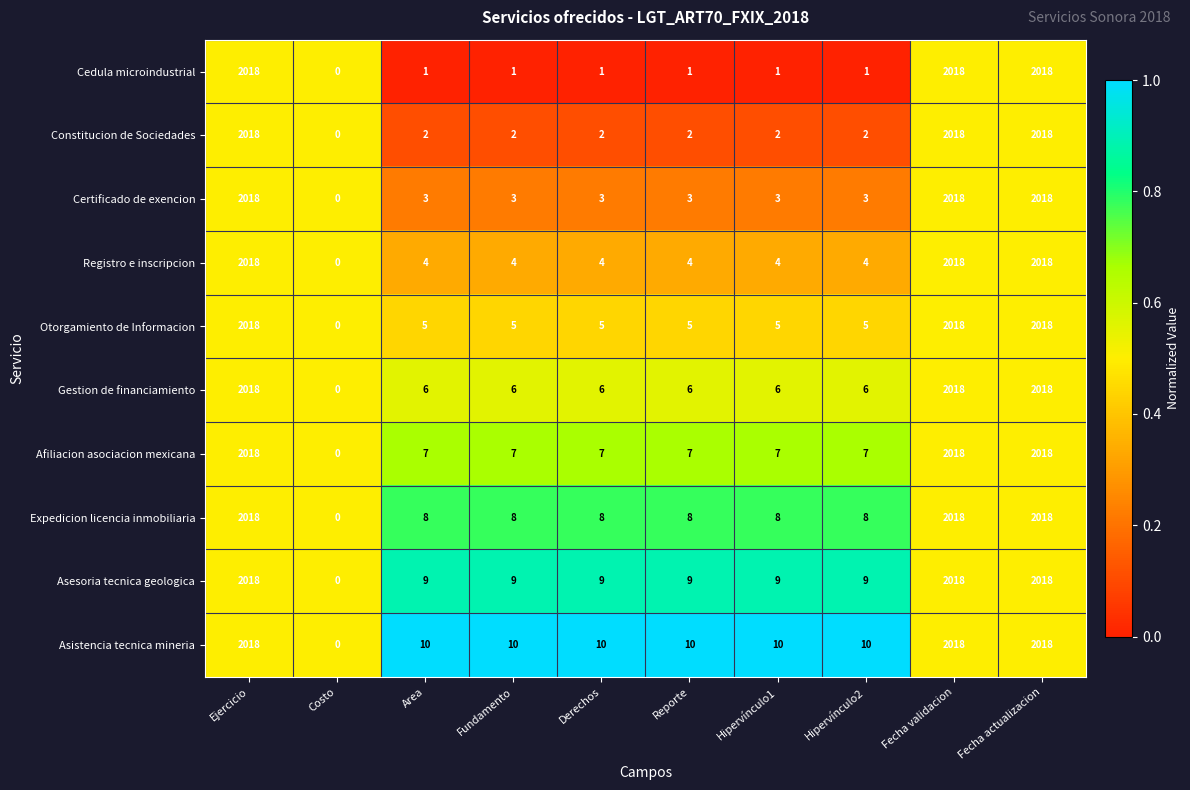

What is the average value of the Gestion de financiamiento series?

609